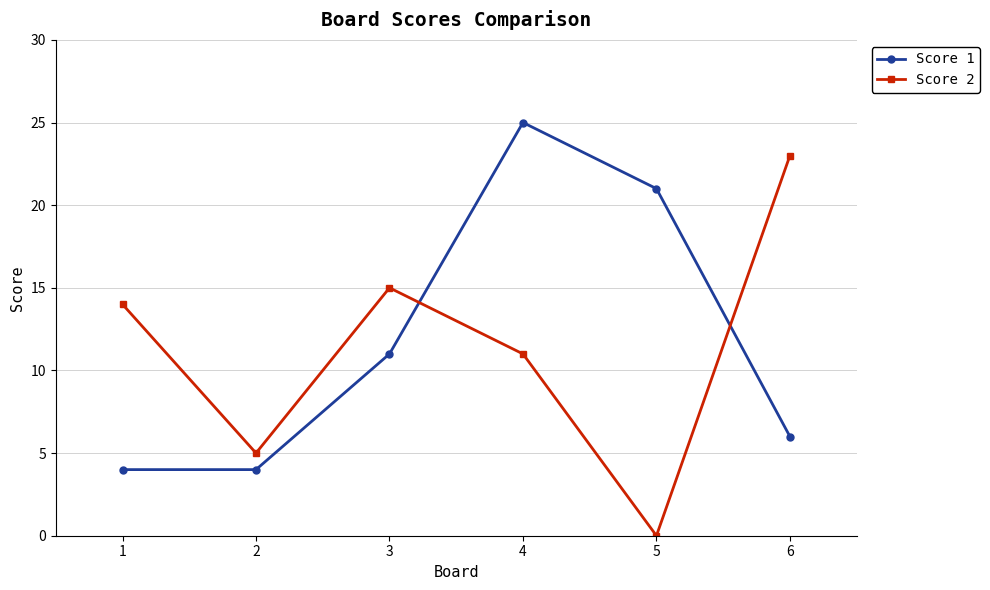

The Score 2 series shows 23 at 1. True or false?

False